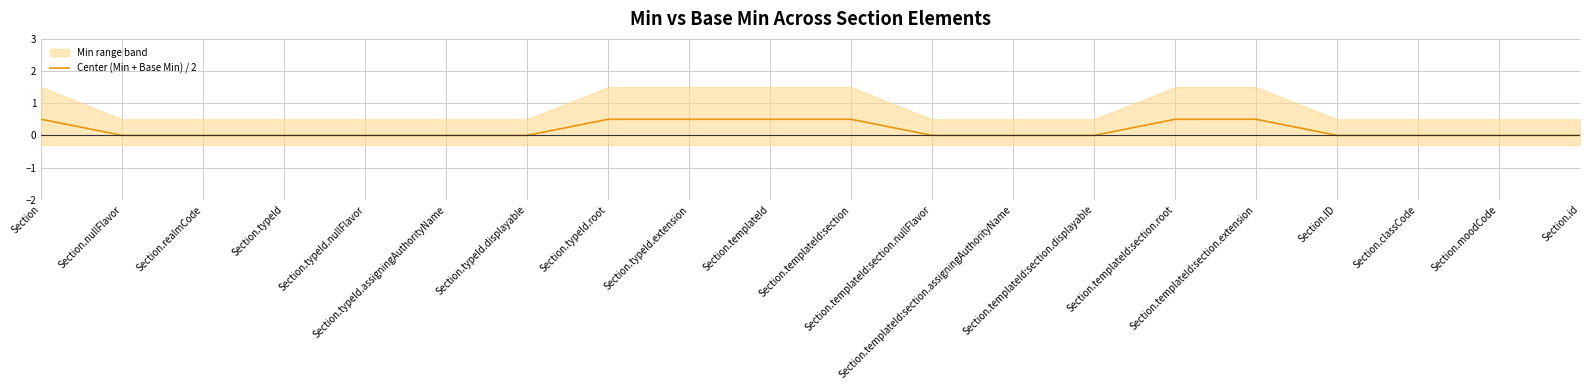

At which label is the value closest to 0?

Section.nullFlavor